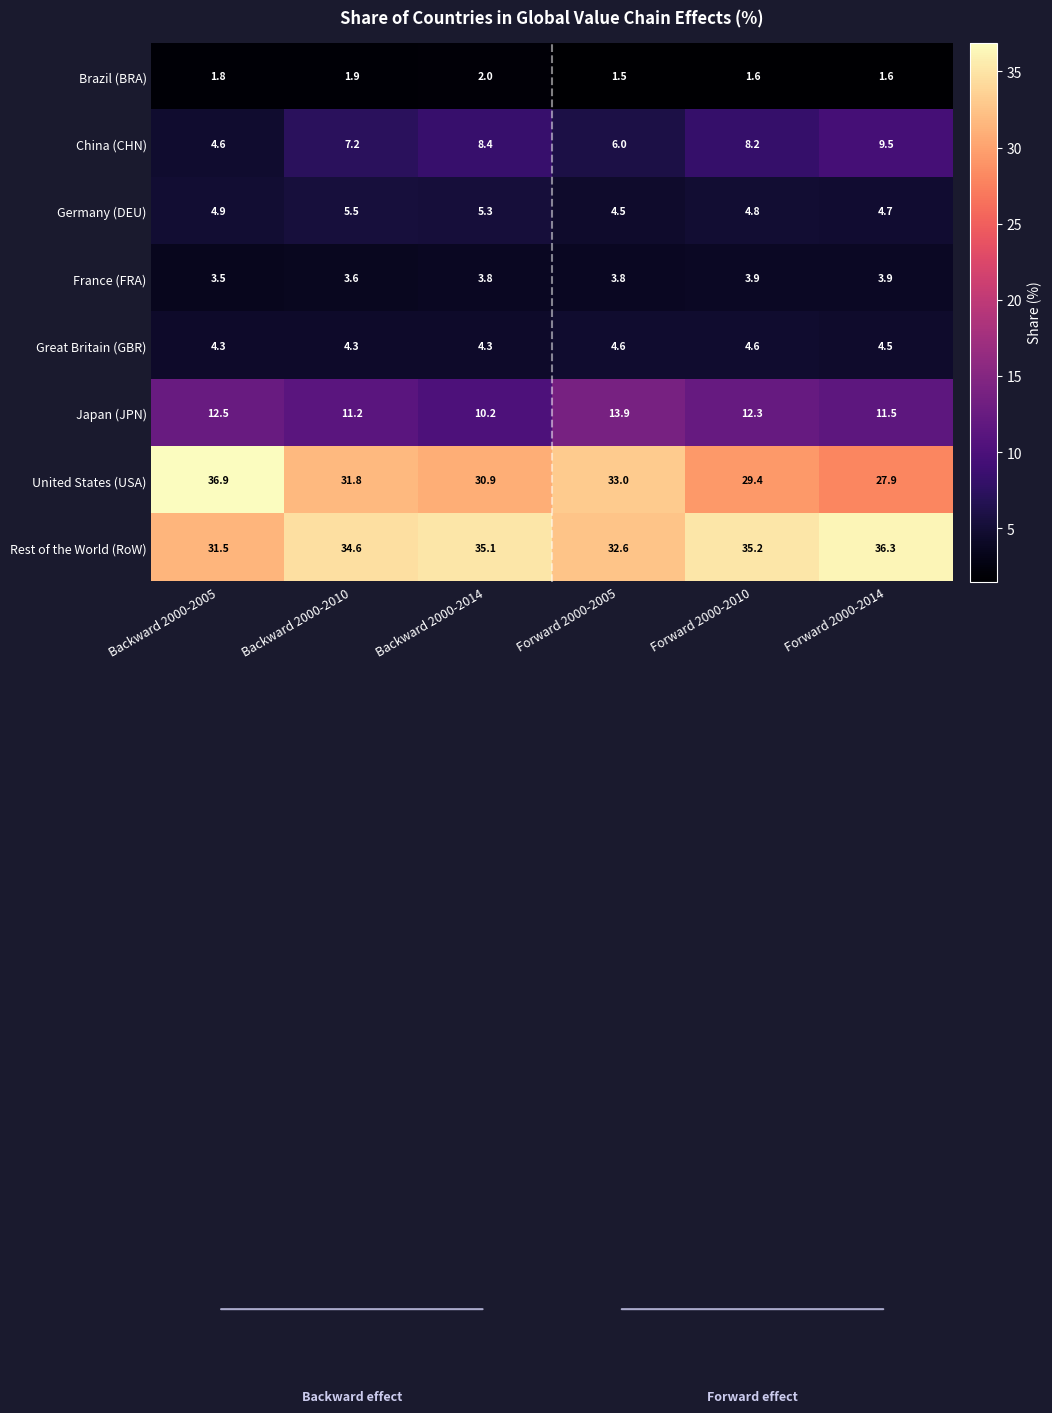

What is the minimum value shown in the chart?

1.5